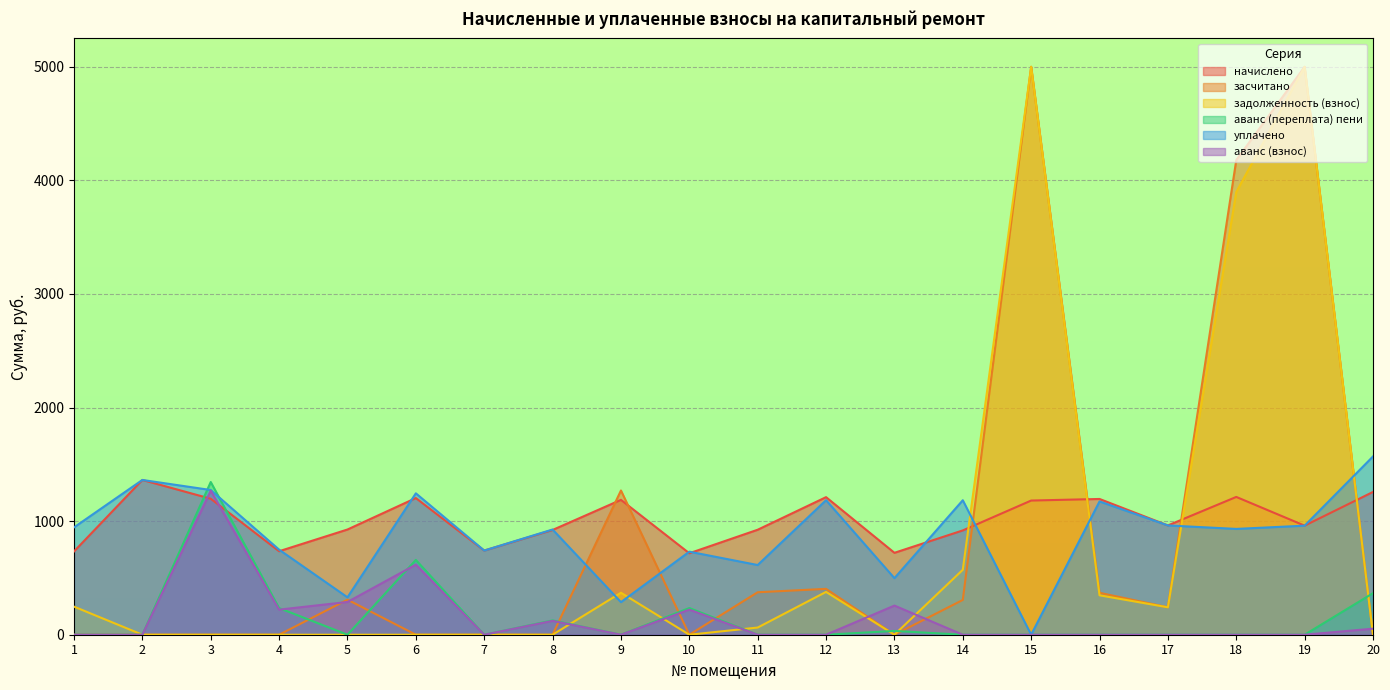

What is the lowest value of the начислено series?

717.1